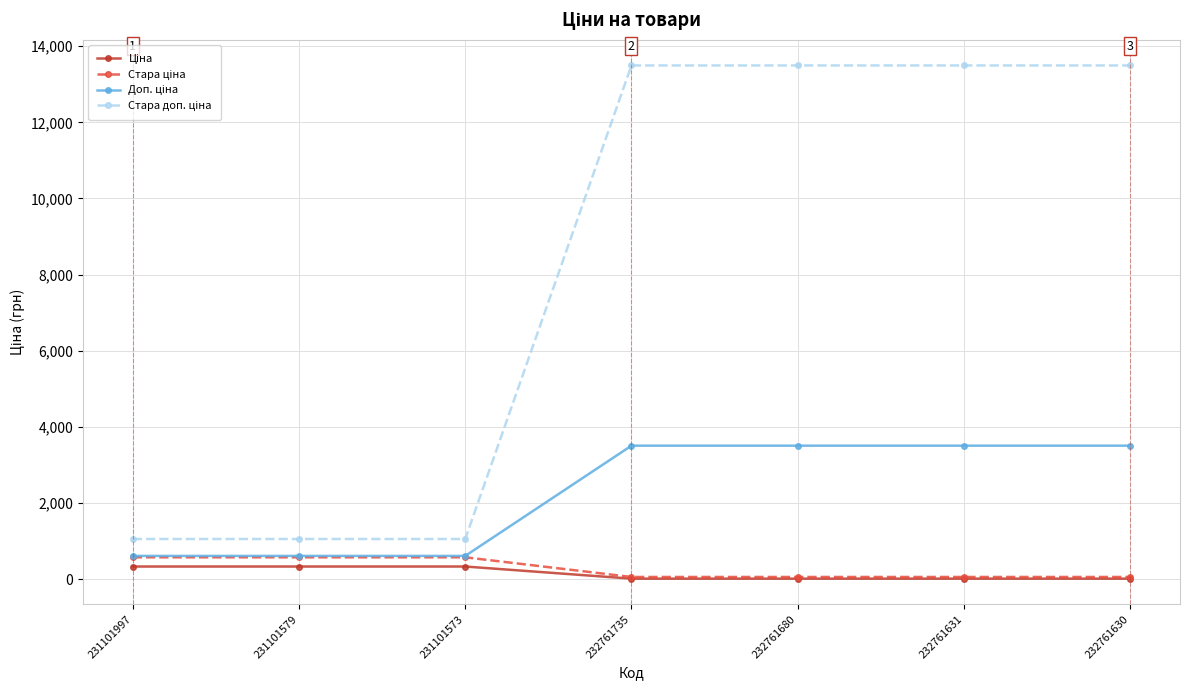

Does the chart display data point markers on the line(s)?

Yes